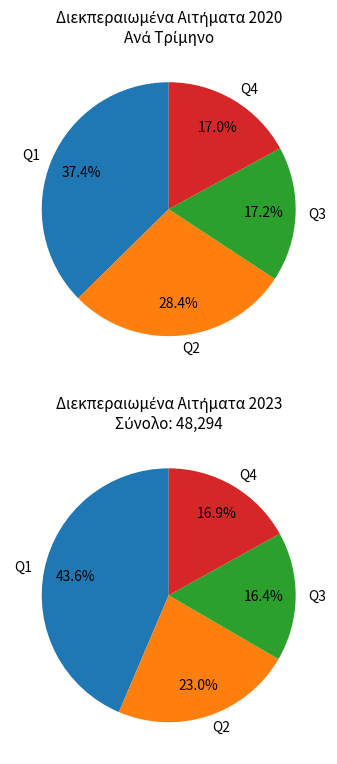

Rank the categories by value from lowest to highest.

Q4, Q3, Q2, Q1